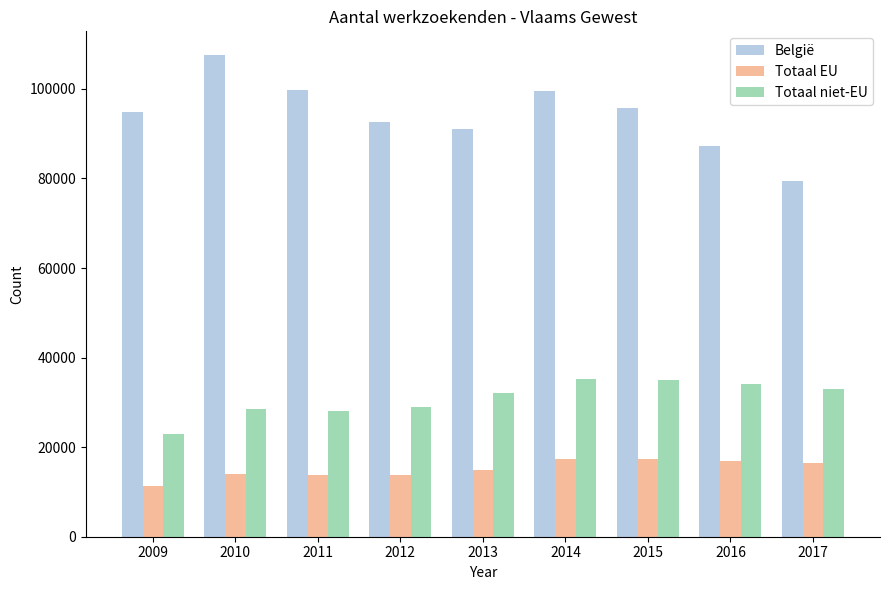

The Totaal niet-EU series shows 32010 at 2013. True or false?

True